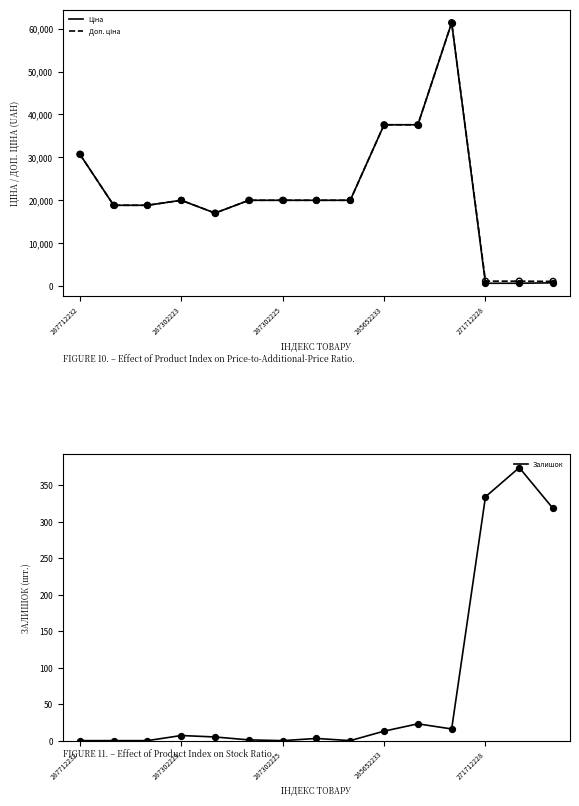

At how many categories does at least one series exceed 61233?

1